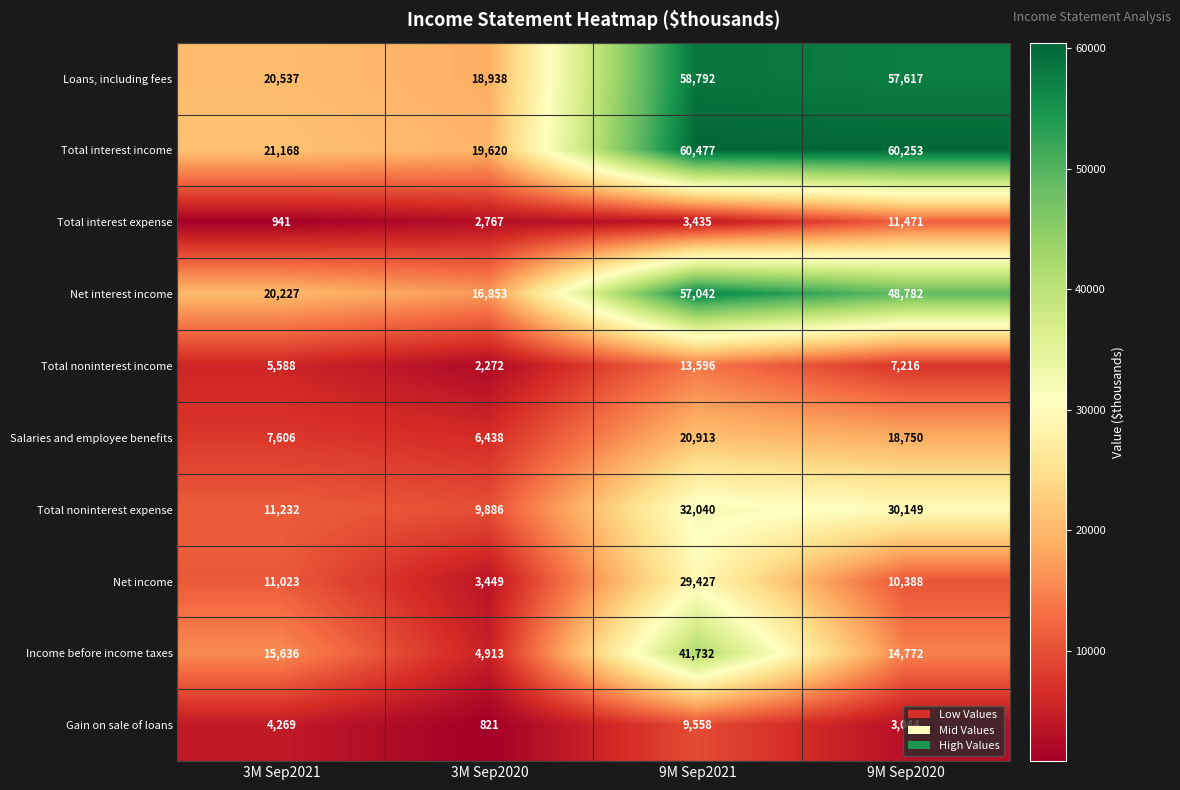

What is the maximum value shown in the chart?

60477